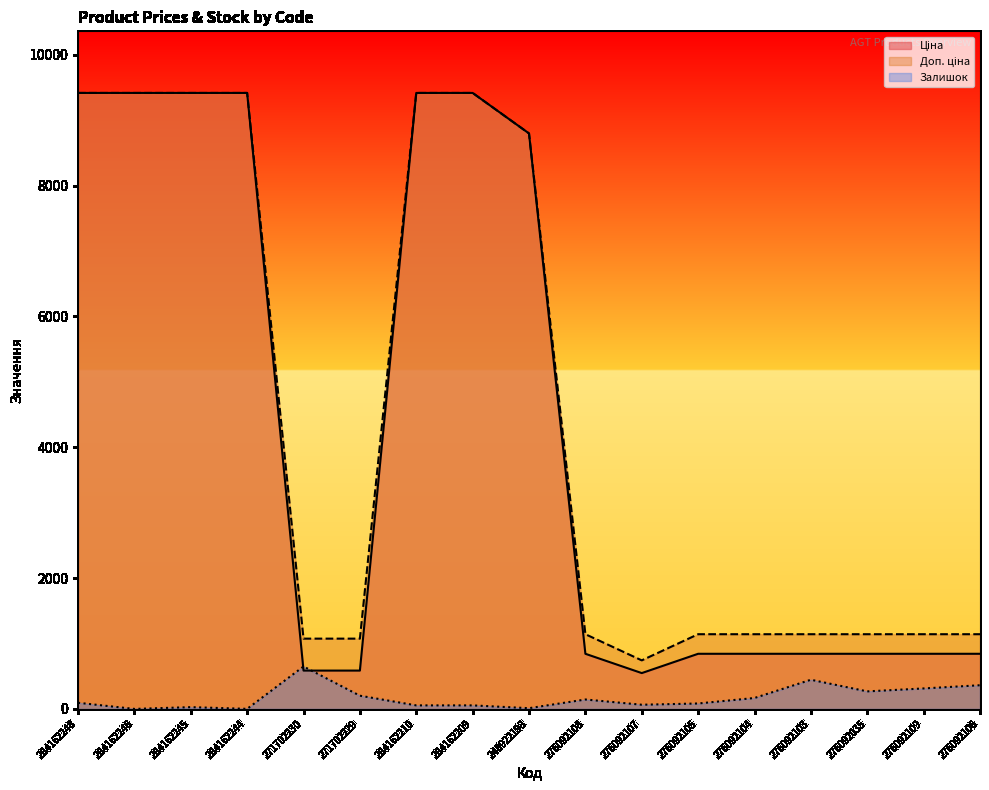

What is the value of the Ціна point at the 5th from the left?

586.0